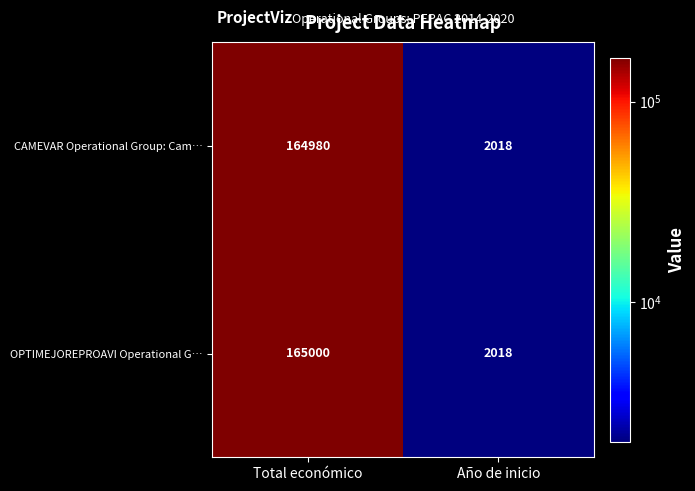

Which series has the largest total across all categories?

OPTIMEJOREPROAVI Operational G…